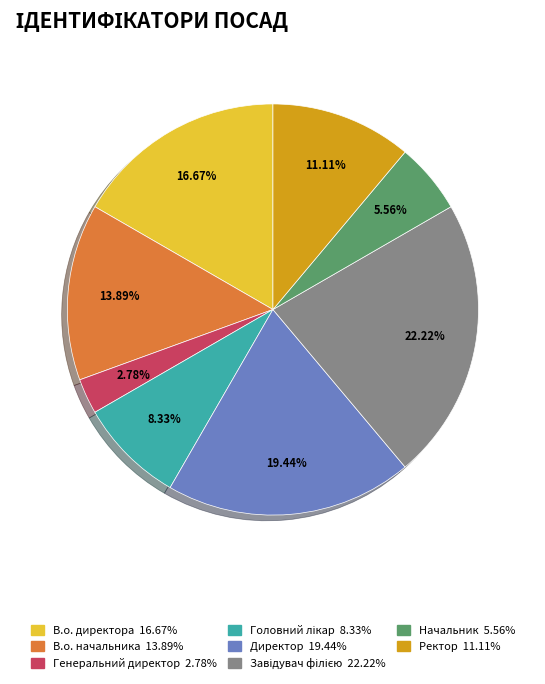

What is the ratio of the value at Ректор to the value at Директор?

0.6